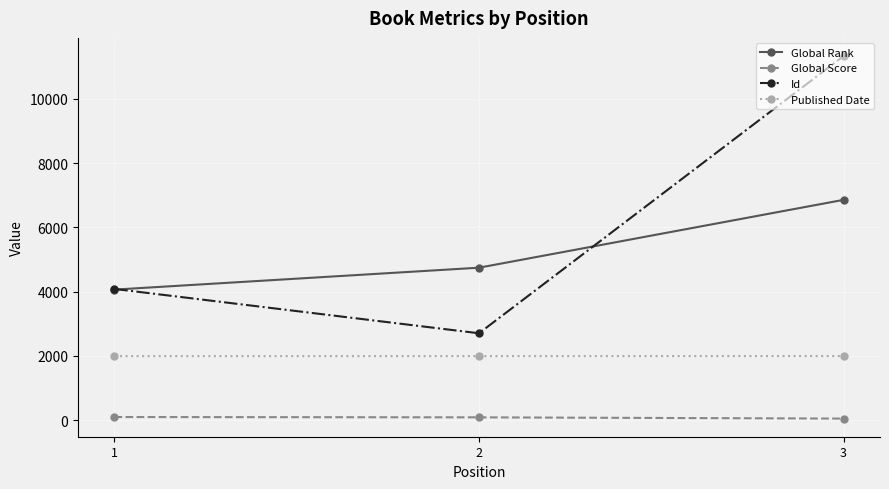

At 3, list the series in order from smallest to largest.

Global Score, Published Date, Global Rank, Id